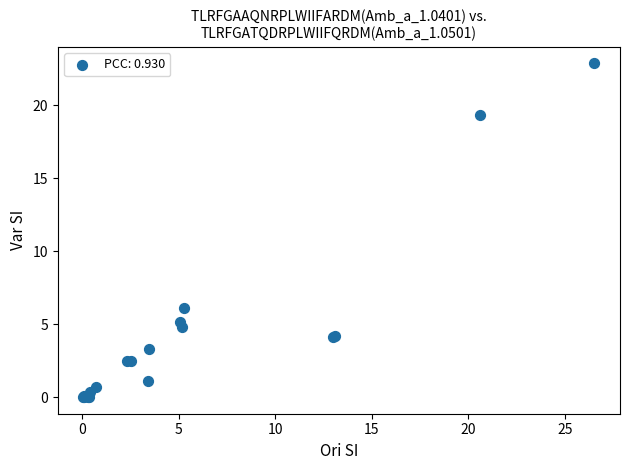

What Y value in the scatter plot is closest to 11?

6.1